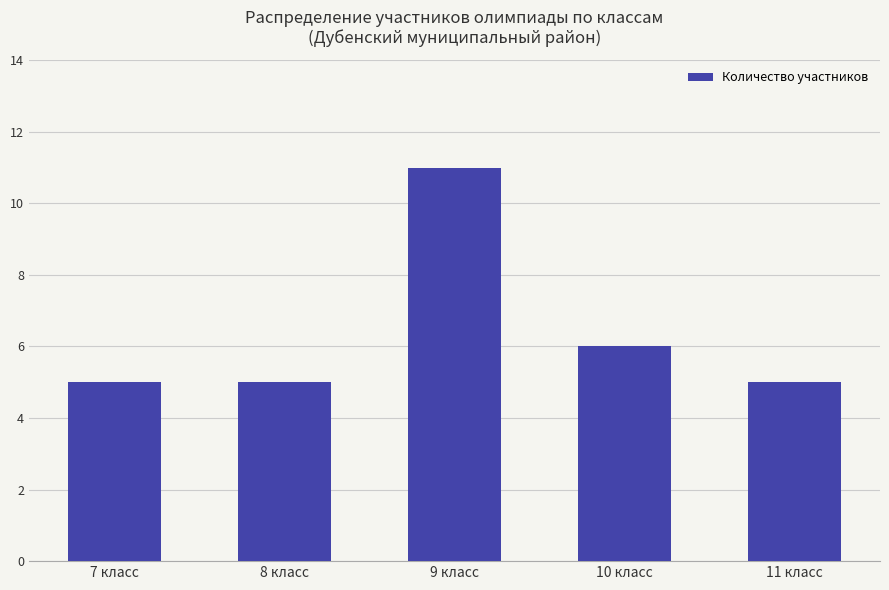

Which has a higher value, 8 класс or 9 класс?

9 класс